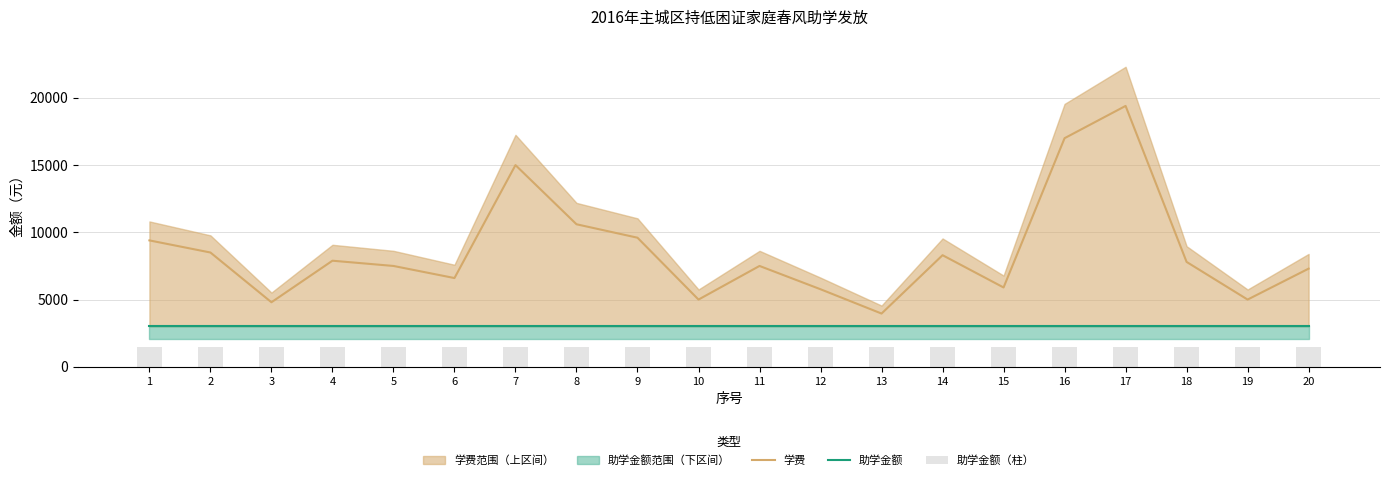

Reading right to left, list all the values displayed in this chart.

学费: 7300	5000	7800	19400	17000	5900	8300	3960	5767	7500	5000	9600	10600	15000	6600	7500	7890	4800	8500	9400
助学金额: 3000	3000	3000	3000	3000	3000	3000	3000	3000	3000	3000	3000	3000	3000	3000	3000	3000	3000	3000	3000
助学金额（柱）: 1500	1500	1500	1500	1500	1500	1500	1500	1500	1500	1500	1500	1500	1500	1500	1500	1500	1500	1500	1500